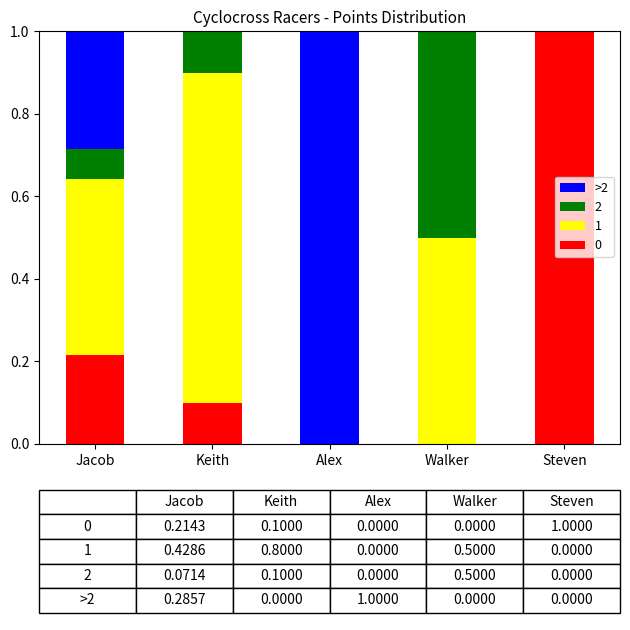

What is the total value across all series at Jacob?

1.0